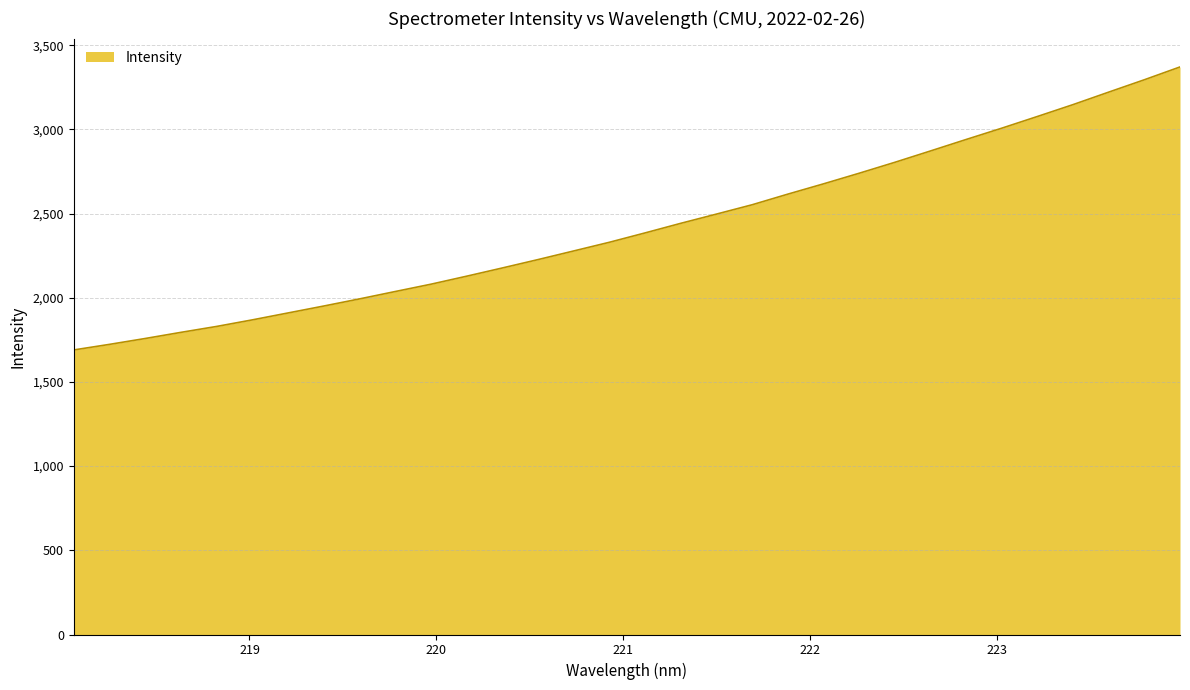

What is the average value?

2419.3